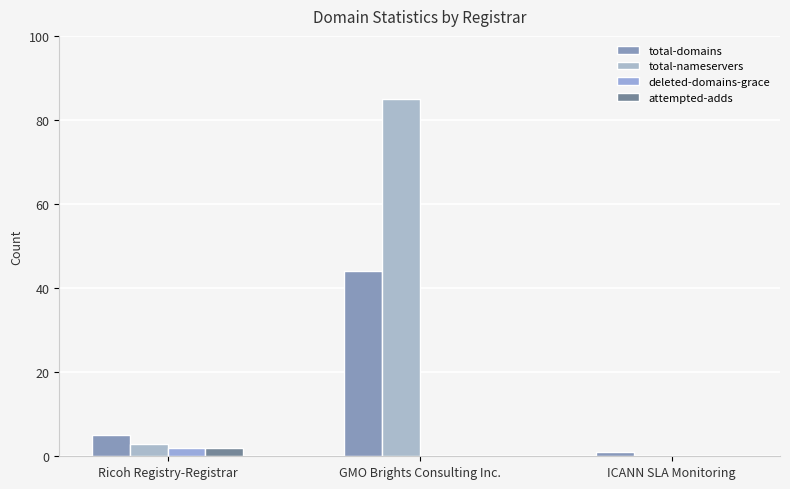

At which category is the sum across all series the highest?

GMO Brights Consulting Inc.